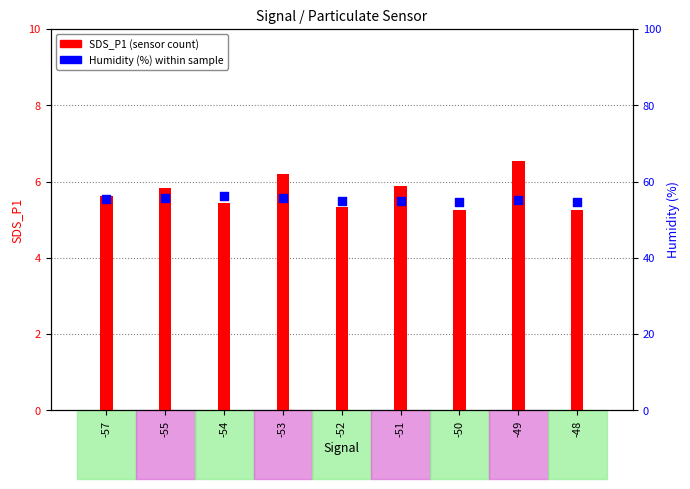

What is the total value across all series at -50?

60.0